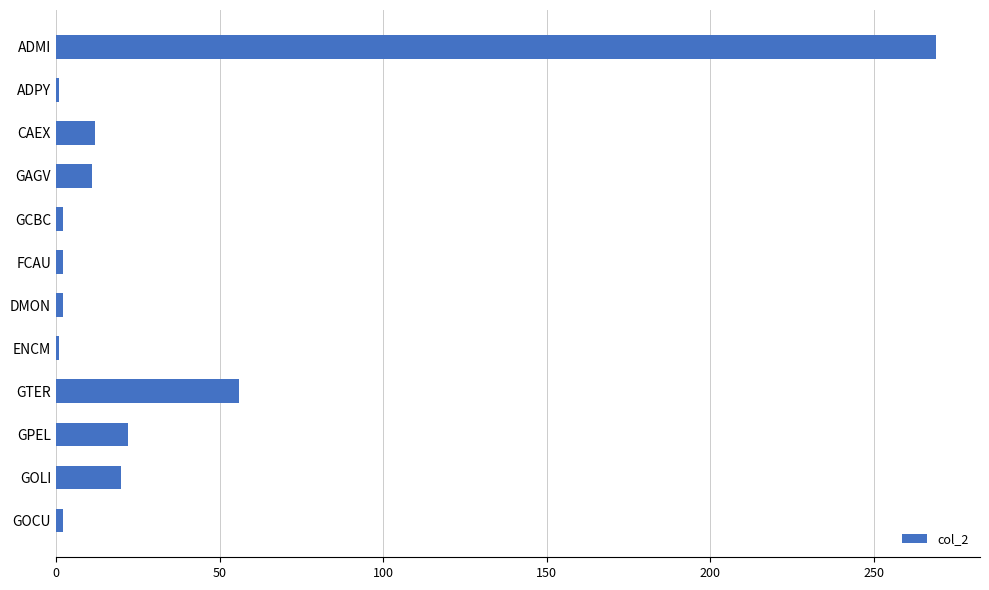

Which has a higher value, DMON or GTER?

GTER